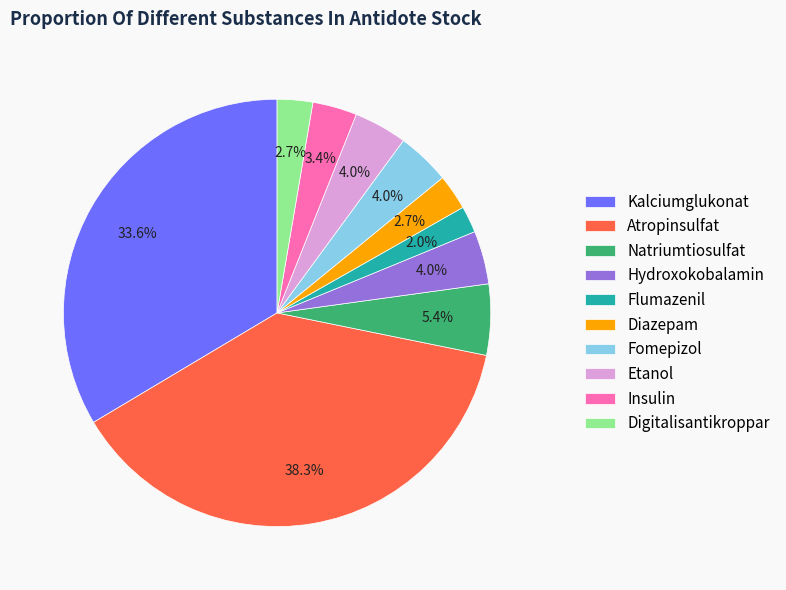

Does any single category account for the majority?

No